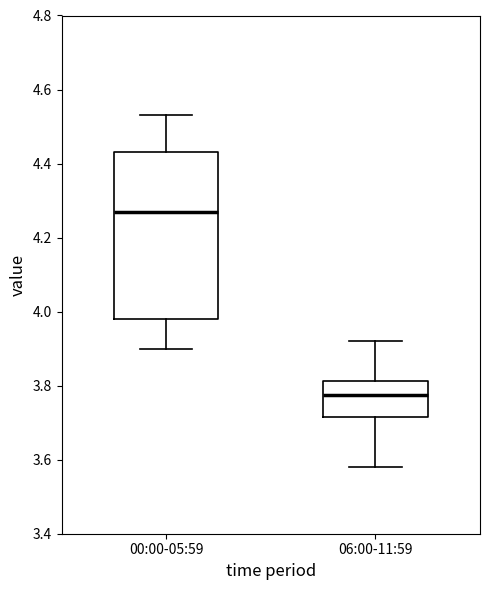

Which box's median line is the lowest?

06:00-11:59